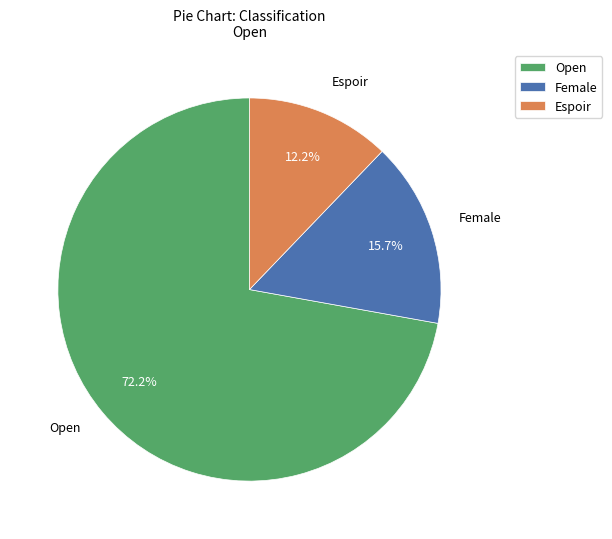

What percentage is the Espoir slice, to the nearest percent?

12%